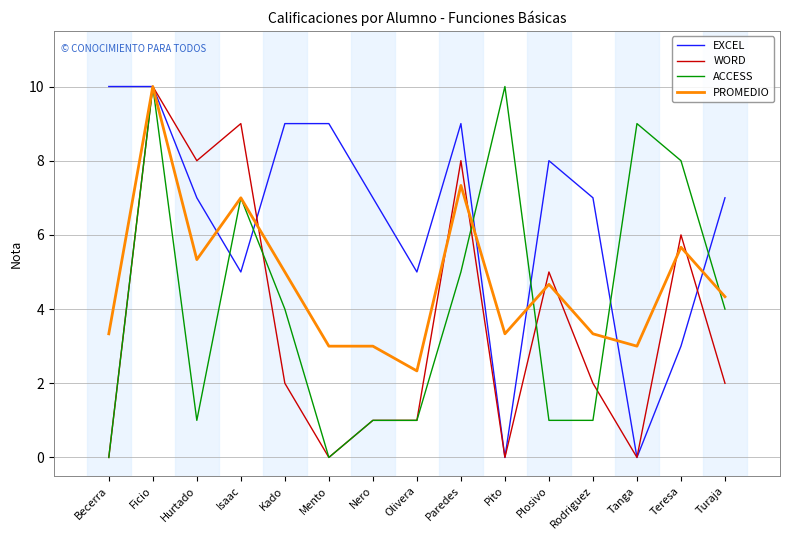

True or false: ACCESS and EXCEL cross at least once.

True